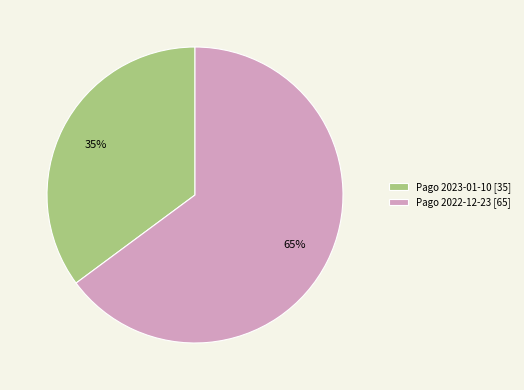

Which category has the biggest portion of the pie?

Pago 2022-12-23